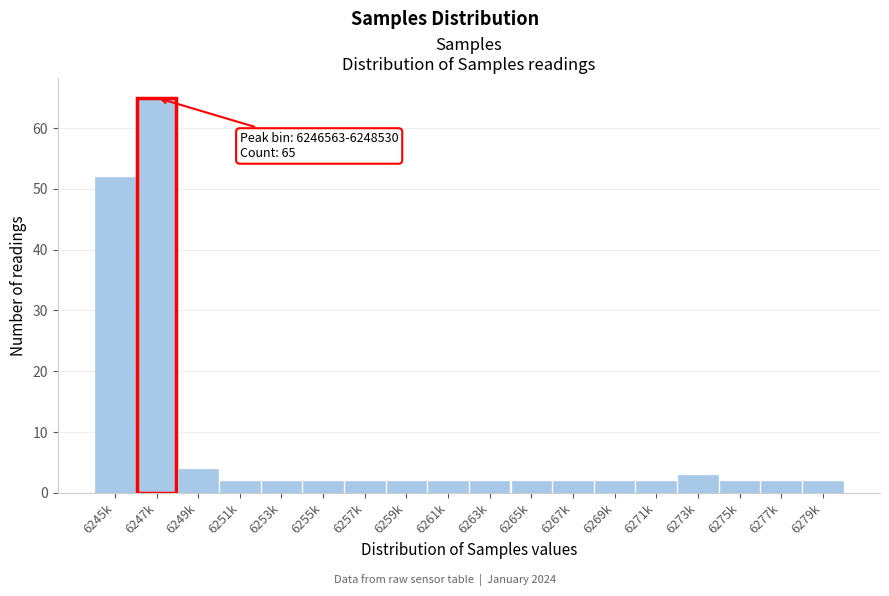

Reading right to left, extract all data points from this chart.

6279k=2	6277k=2	6275k=2	6273k=3	6271k=2	6269k=2	6267k=2	6265k=2	6263k=2	6261k=2	6259k=2	6257k=2	6255k=2	6253k=2	6251k=2	6249k=4	6247k=65	6245k=52